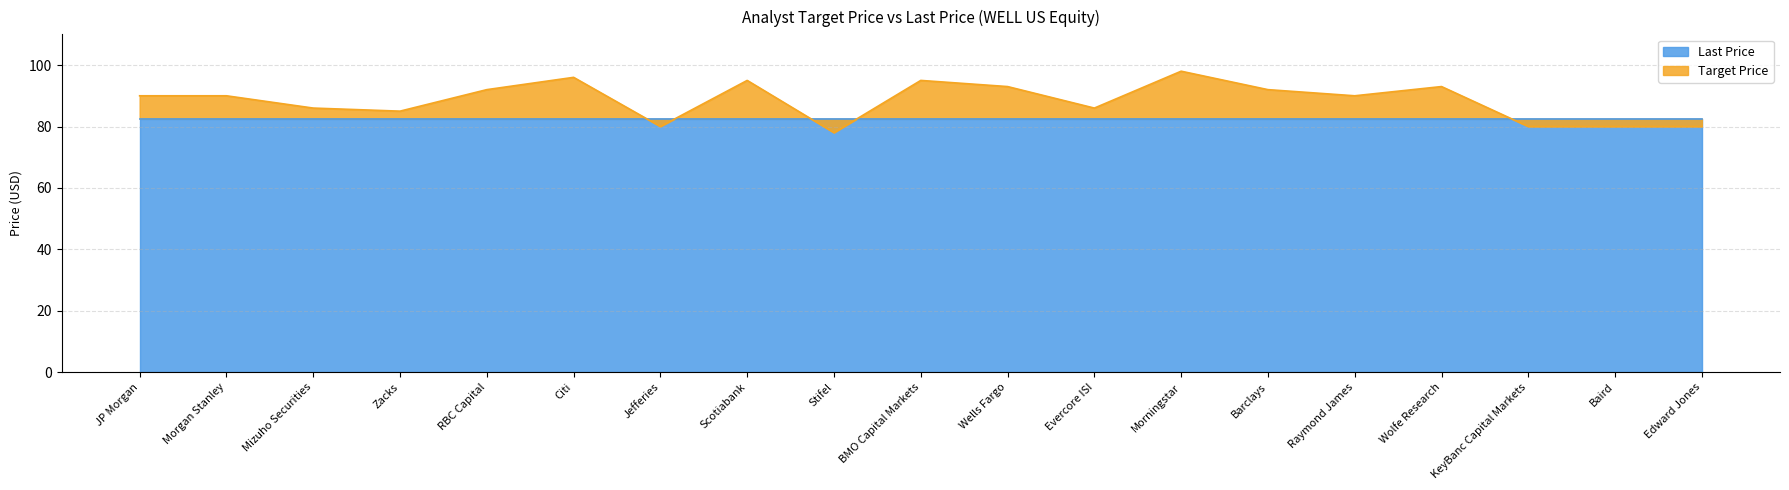

Is it true that Target Price equals 90 at Raymond James?

True